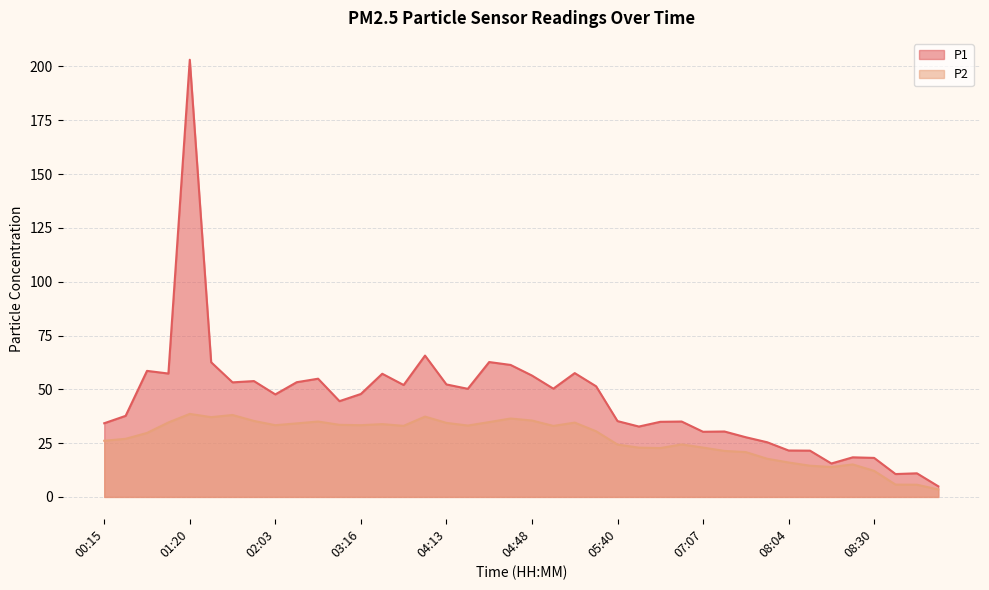

What are all the series names shown in the legend?

P1, P2